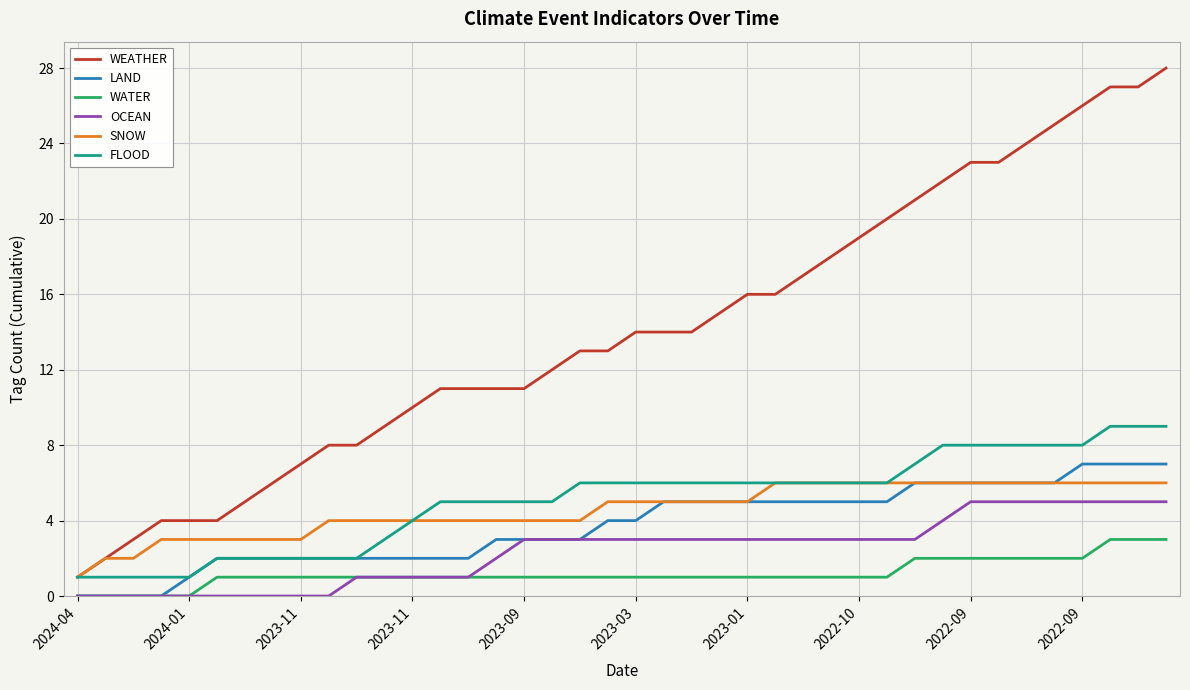

Which series has the largest total across all categories?

WEATHER